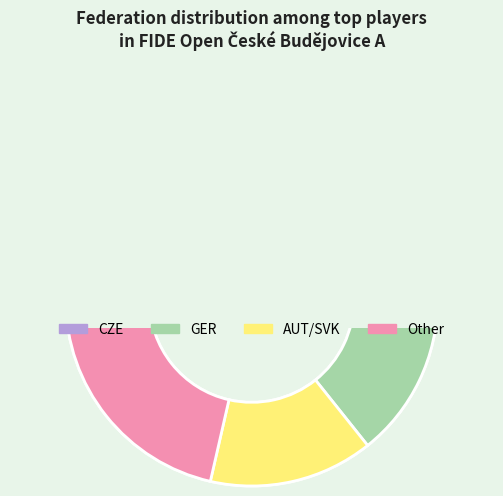

Does CZE account for over 50% of the chart?

No